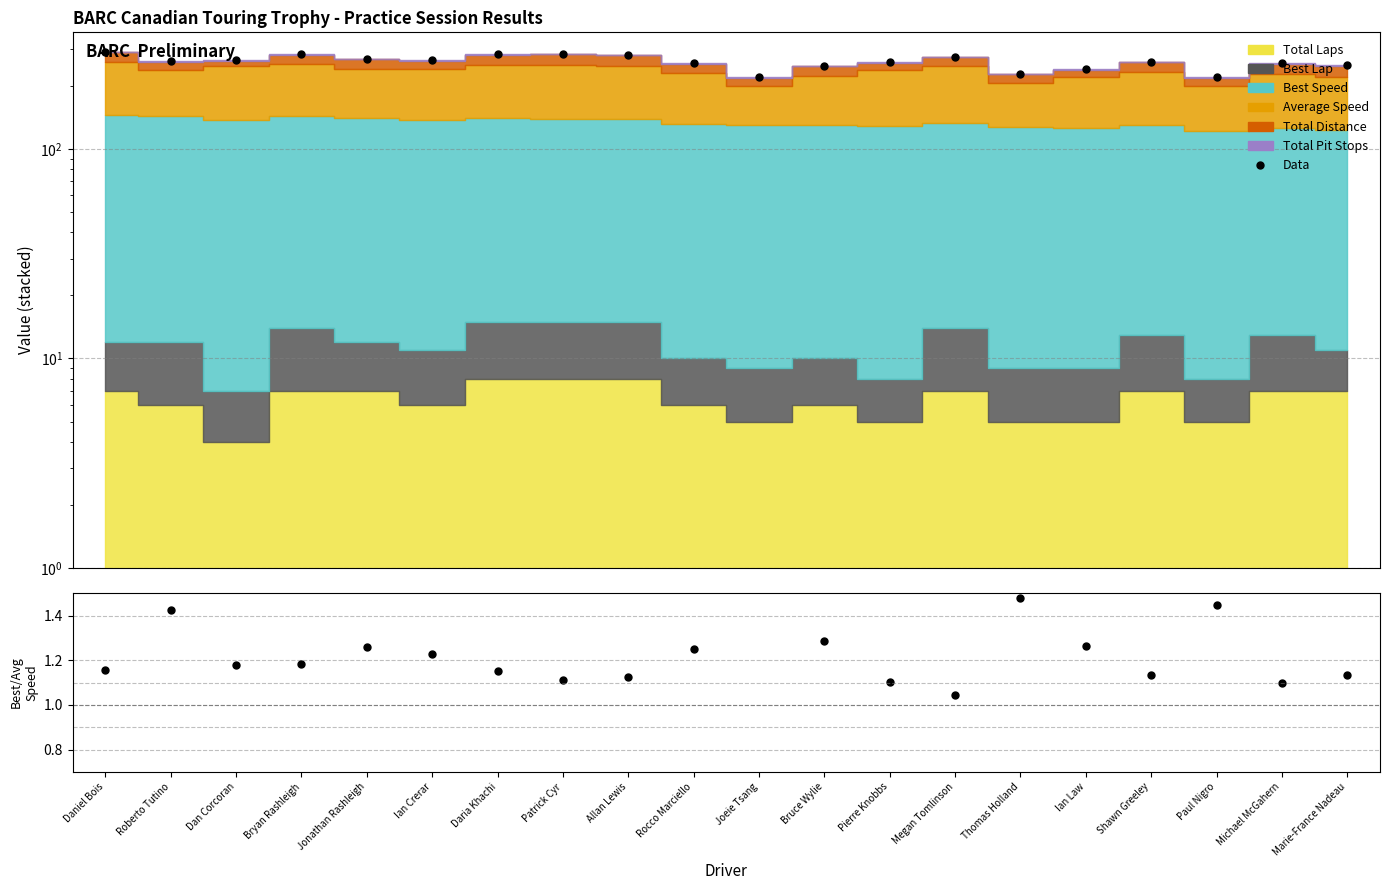

True or false: Best/Avg Speed has a value of 0.7 at Ian Law.

False